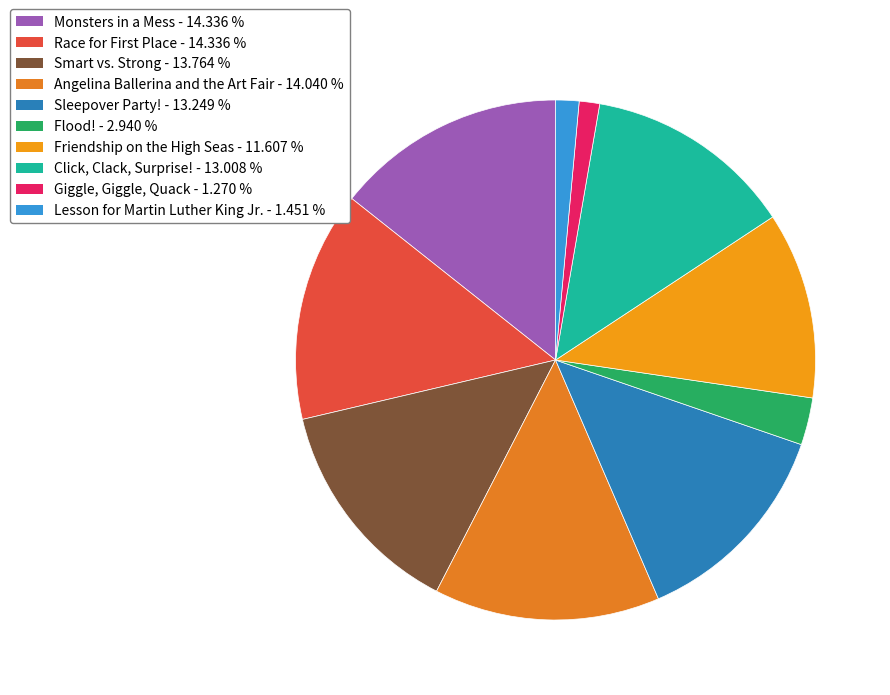

Does any single category account for the majority?

No